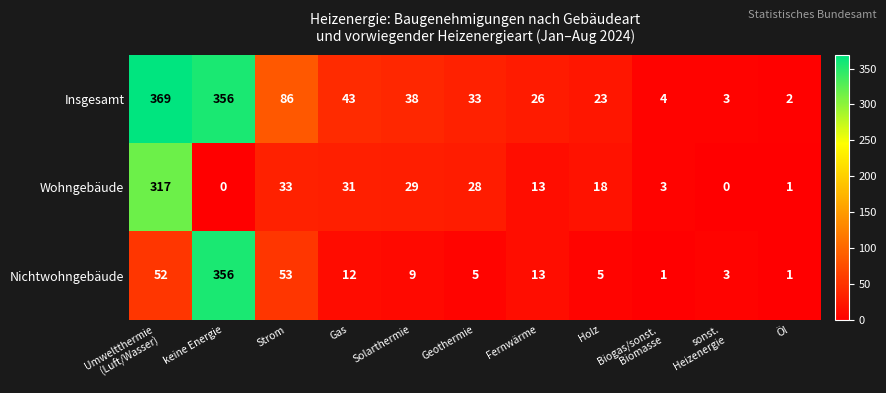

What is the maximum value for Wohngebäude?

317